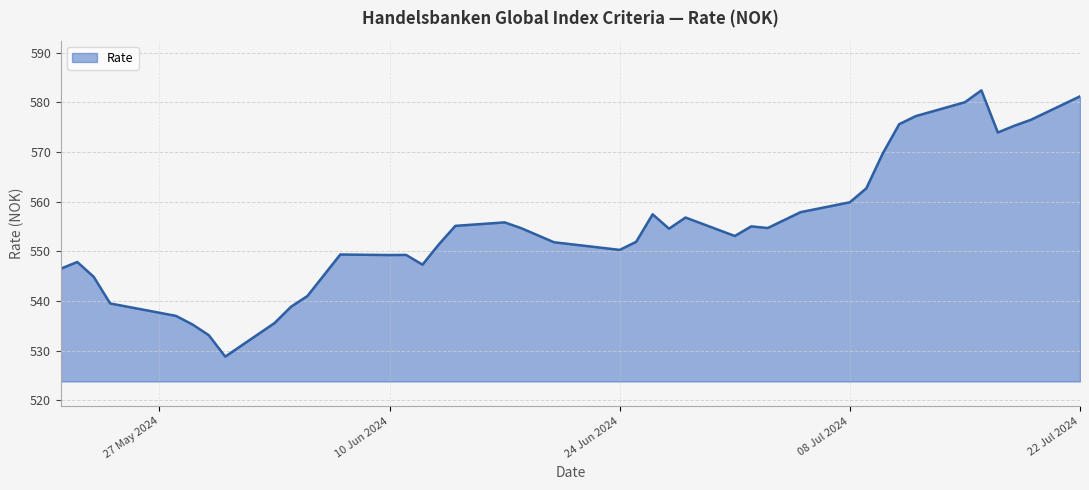

What is the maximum value shown in the chart?

582.4